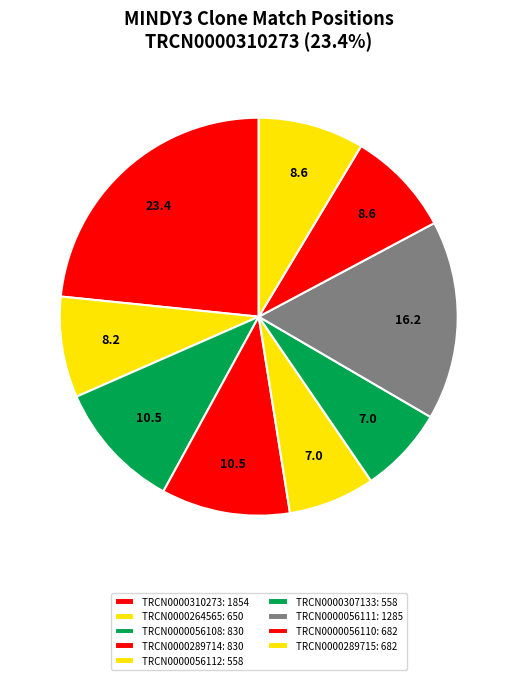

Combined, what portion of the pie is TRCN0000289714 and TRCN0000056110?

19.1%